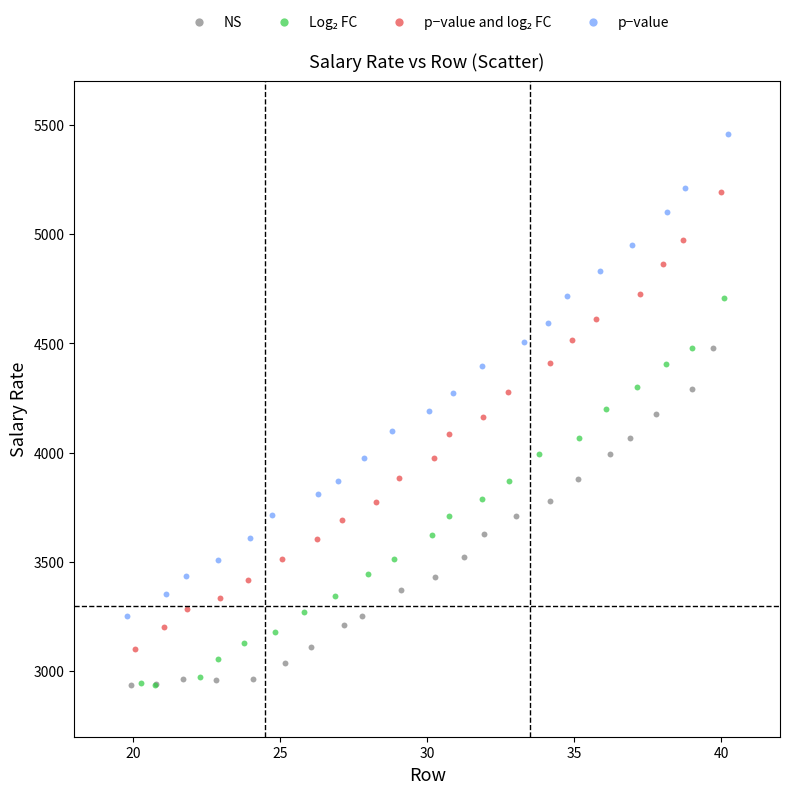

Which series reaches the maximum Y coordinate?

p−value